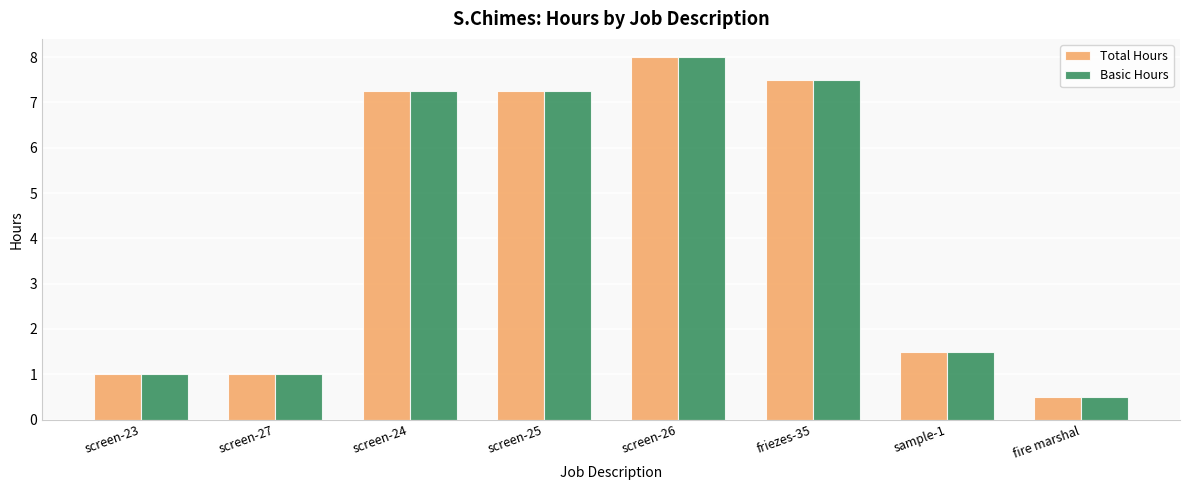

At which label does Basic Hours first exceed 7?

screen-24